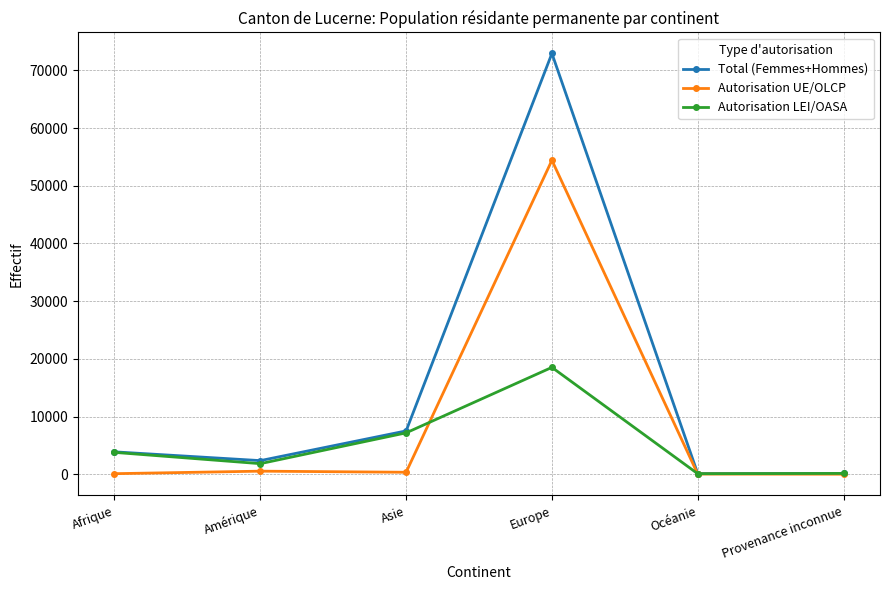

What is the value of the Autorisation LEI/OASA point at the 2nd from the left?

1828